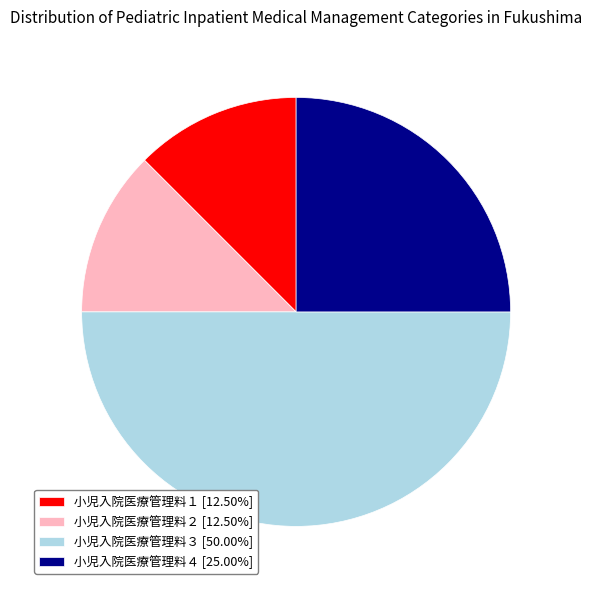

Approximately how many times larger is the value at 小児入院医療管理料３ [50.00%] compared to 小児入院医療管理料２ [12.50%]?

4.0